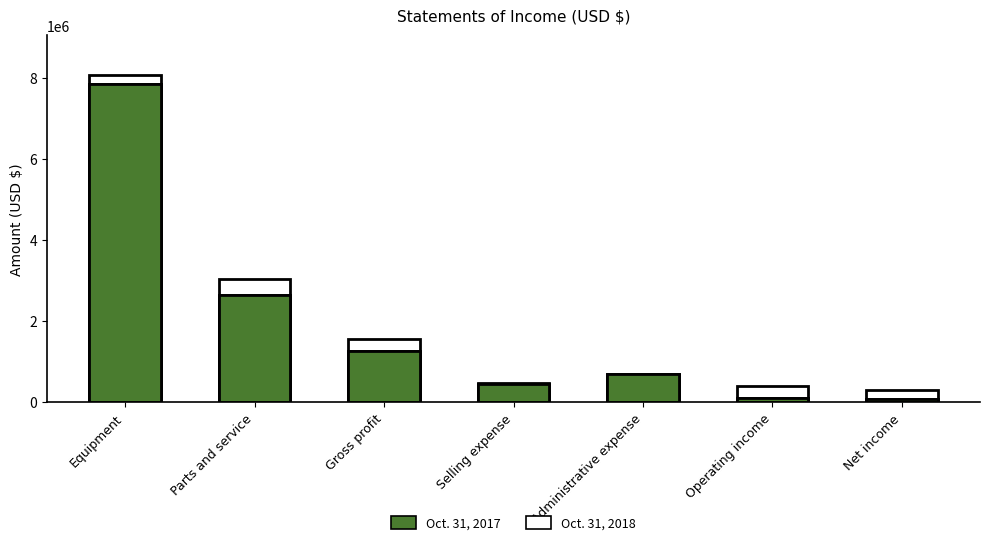

What is the label of the 3rd bar from the right?

Administrative expense